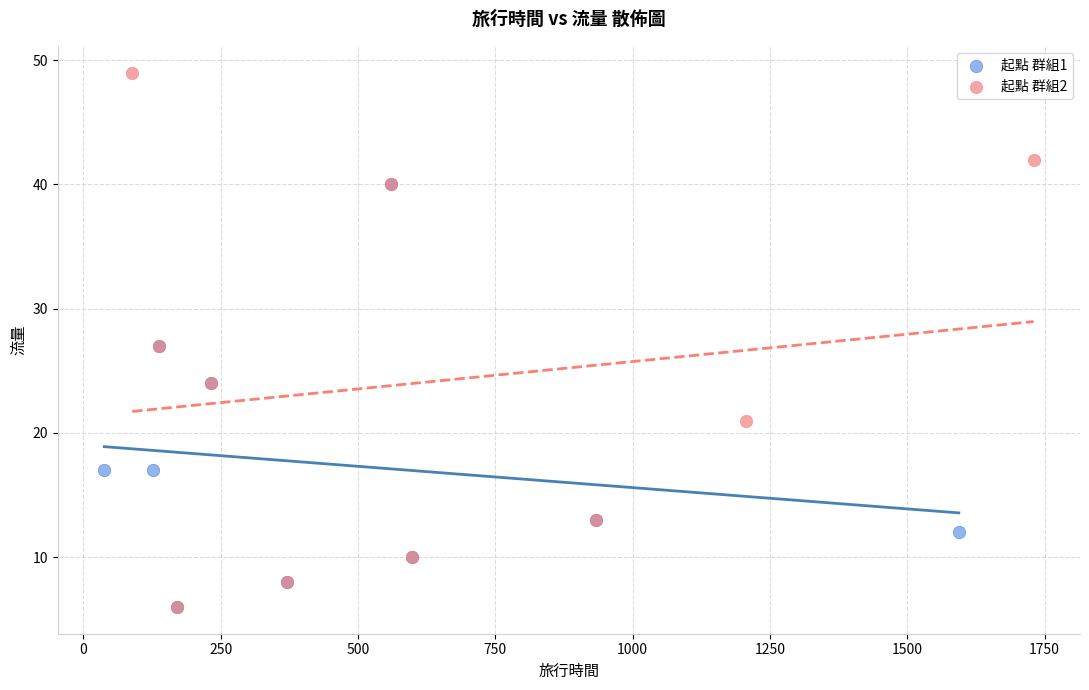

What are all the series names shown in the legend?

起點 群組1, 起點 群組2